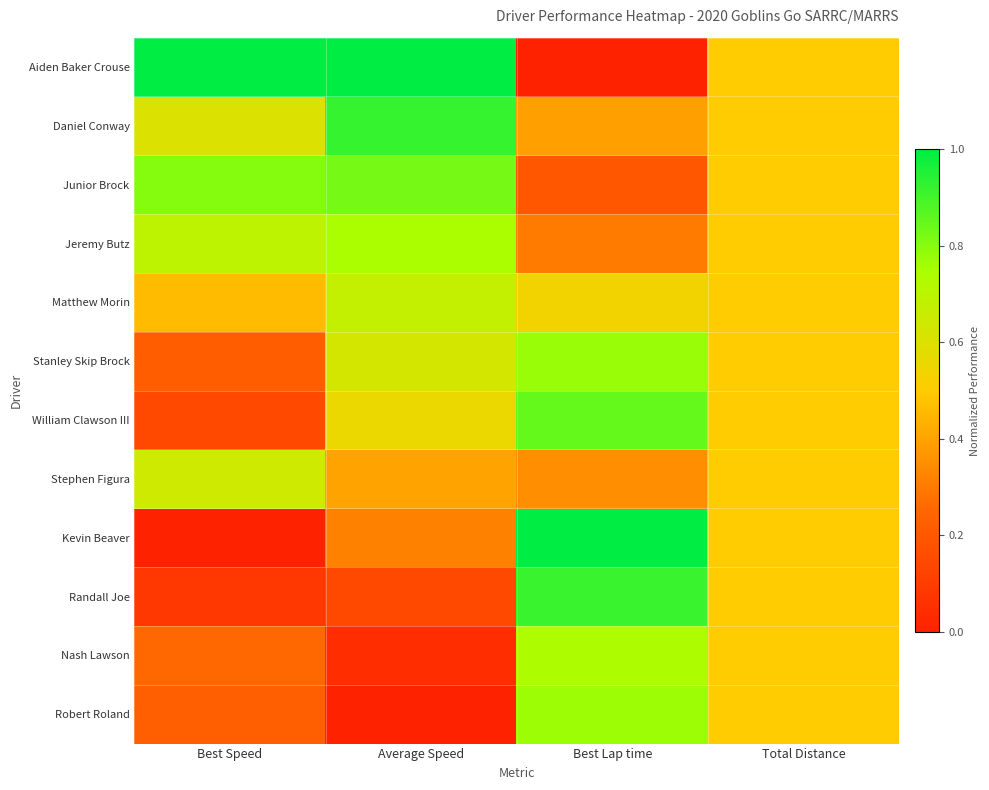

At how many categories does at least one series exceed 0?

4